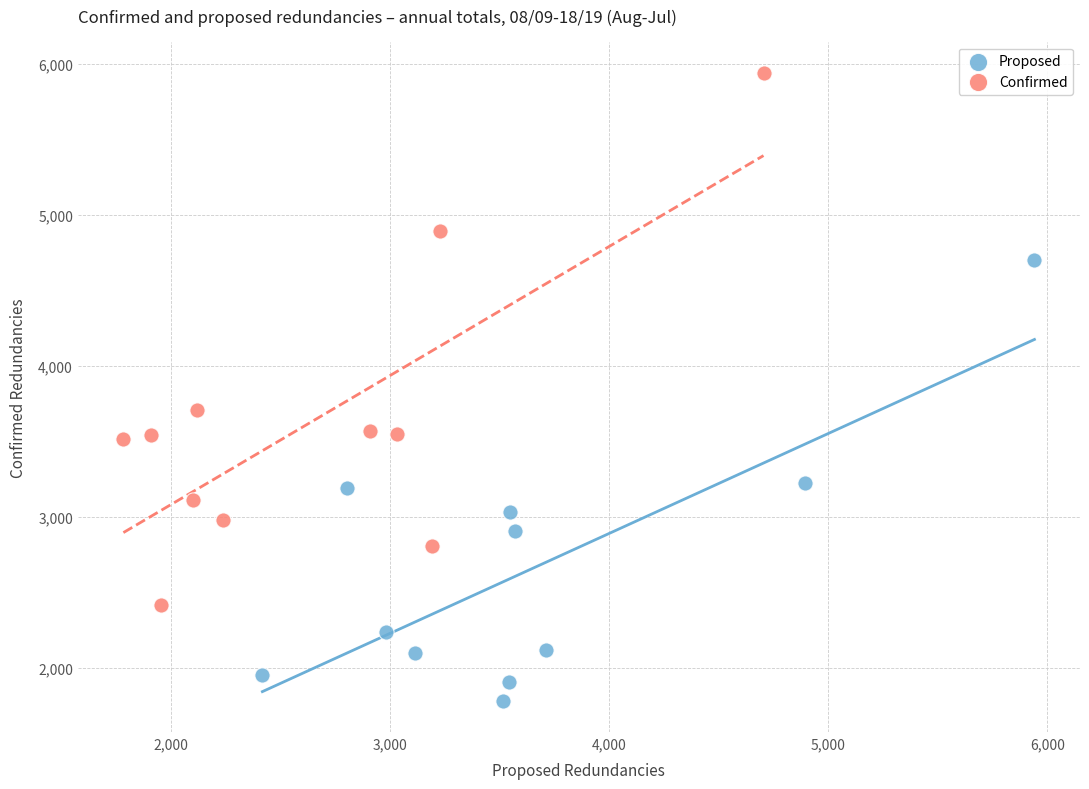

What are all the series names shown in the legend?

Proposed, Confirmed